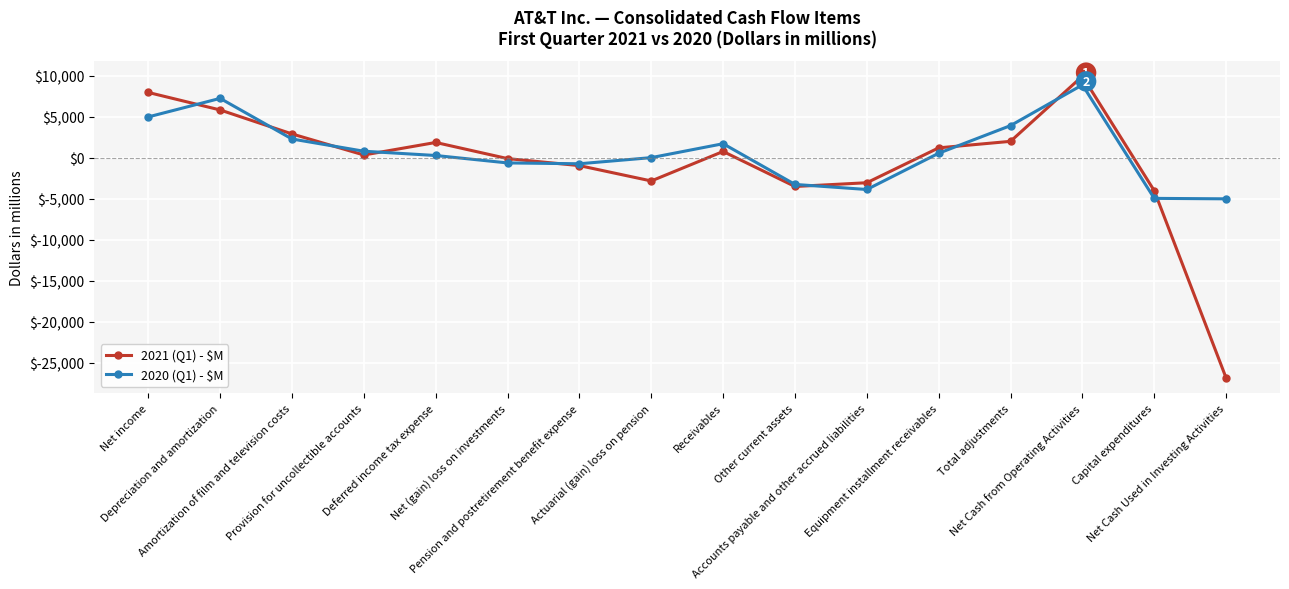

True or false: 2021 (Q1) - $M has more than 0 points higher than both neighbors.

True